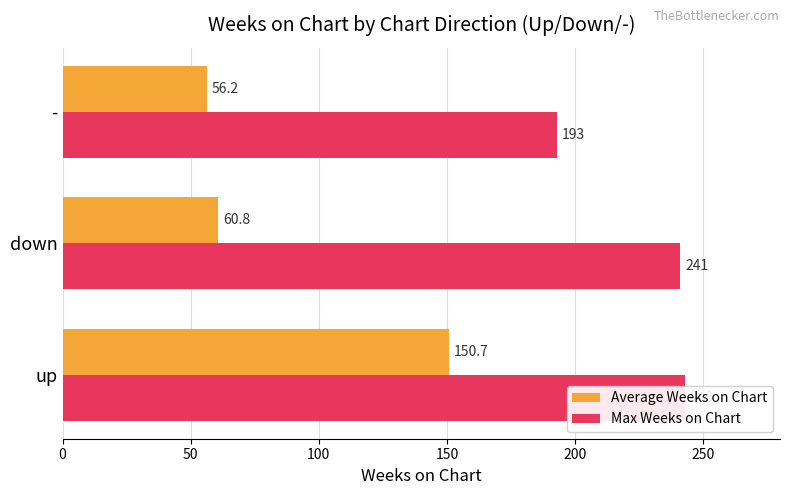

Which series has the largest total across all categories?

Max Weeks on Chart